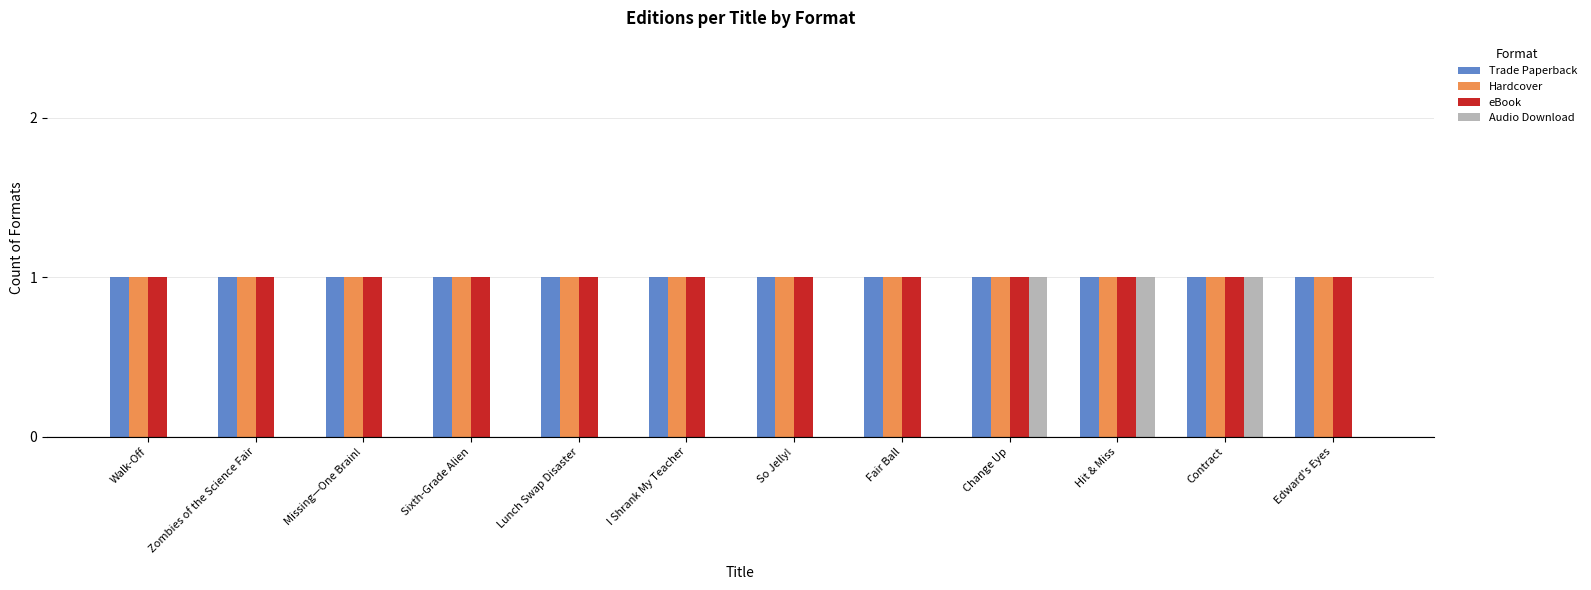

Does the chart contain stacked bars?

No